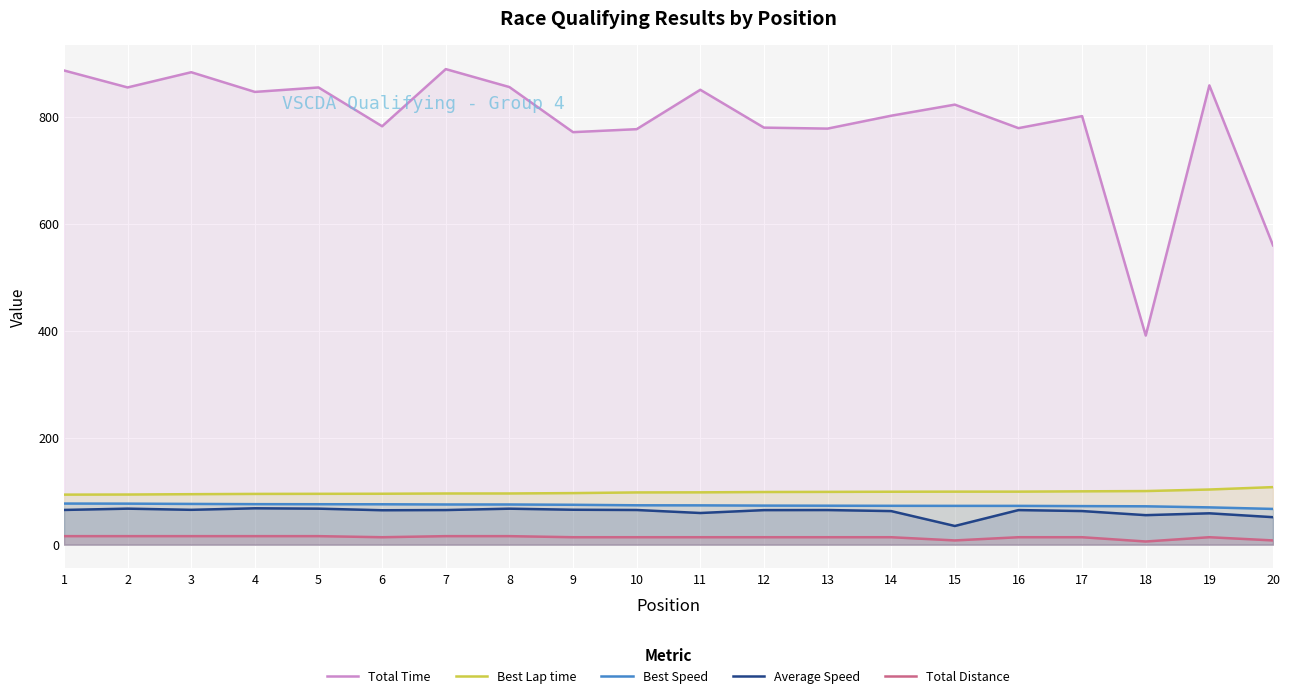

Does the chart display data point markers on the line(s)?

No